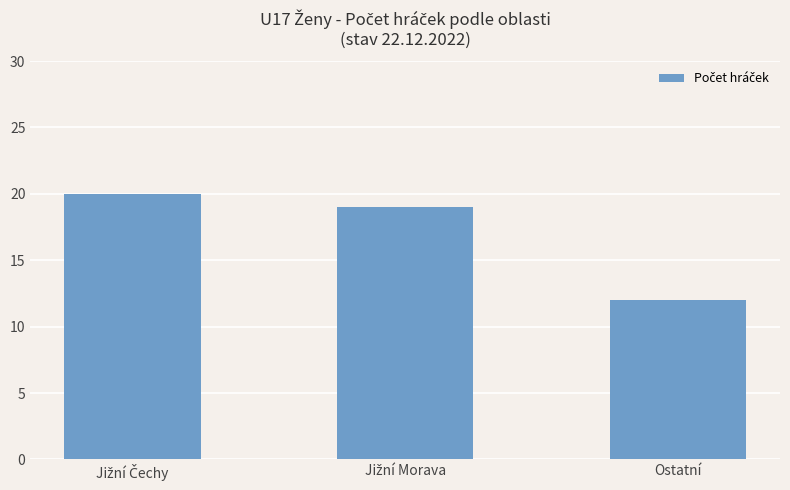

How many series are shown in this chart?

1